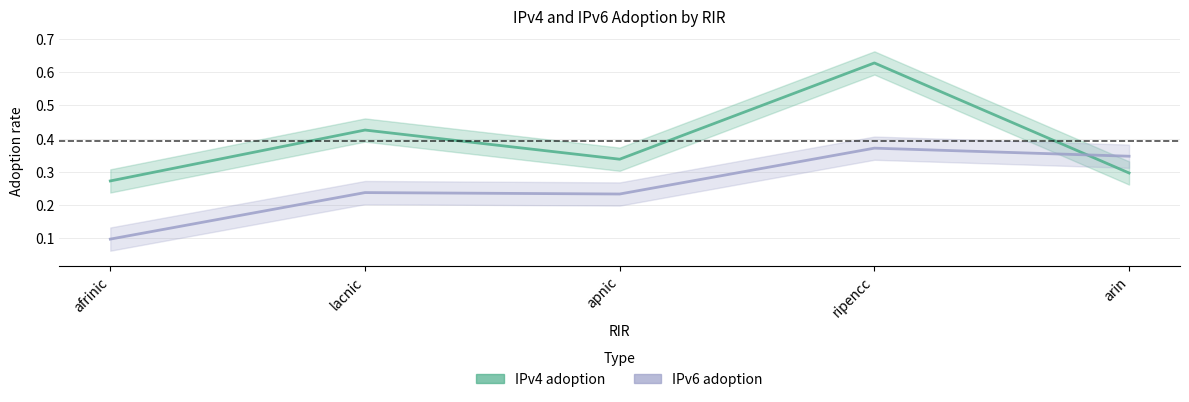

The IPv4 adoption series shows 0.9 at ripencc. True or false?

False